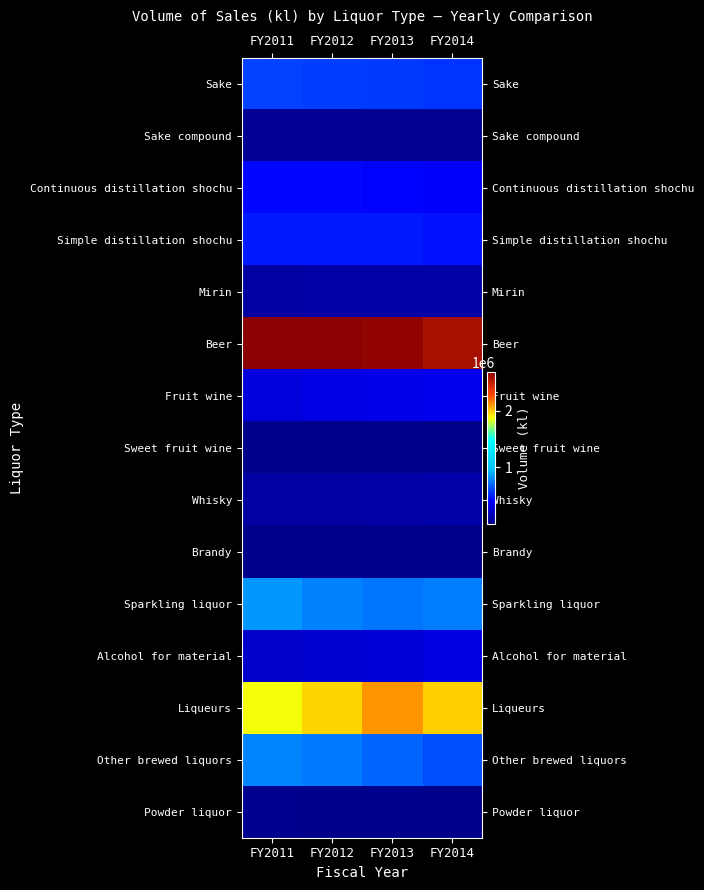

Rank the series at FY2013 from highest to lowest value.

Beer, Liqueurs, Sparkling liquor, Other brewed liquors, Sake, Simple distillation shochu, Continuous distillation shochu, Fruit wine, Alcohol for material, Whisky, Mirin, Sake compound, Powder liquor, Sweet fruit wine, Brandy